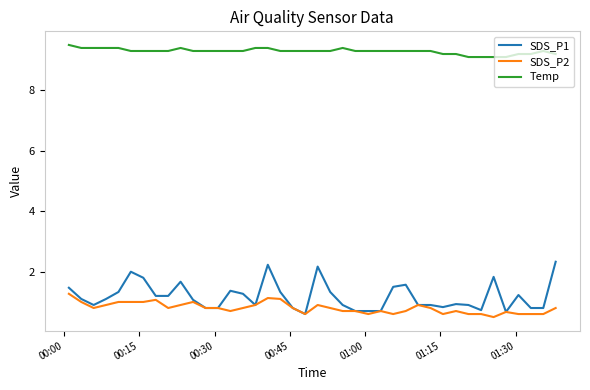

True or false: Temp and SDS_P2 intersect in this chart.

False